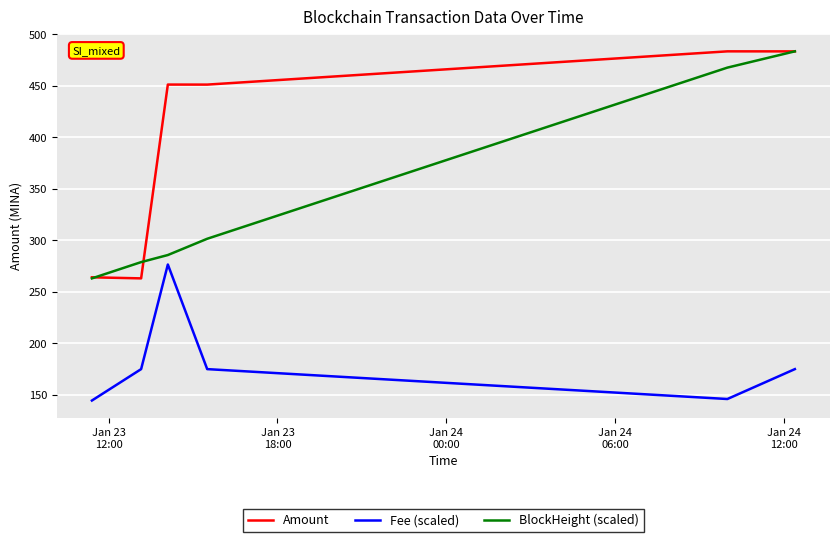

Which series has the largest total across all categories?

Amount